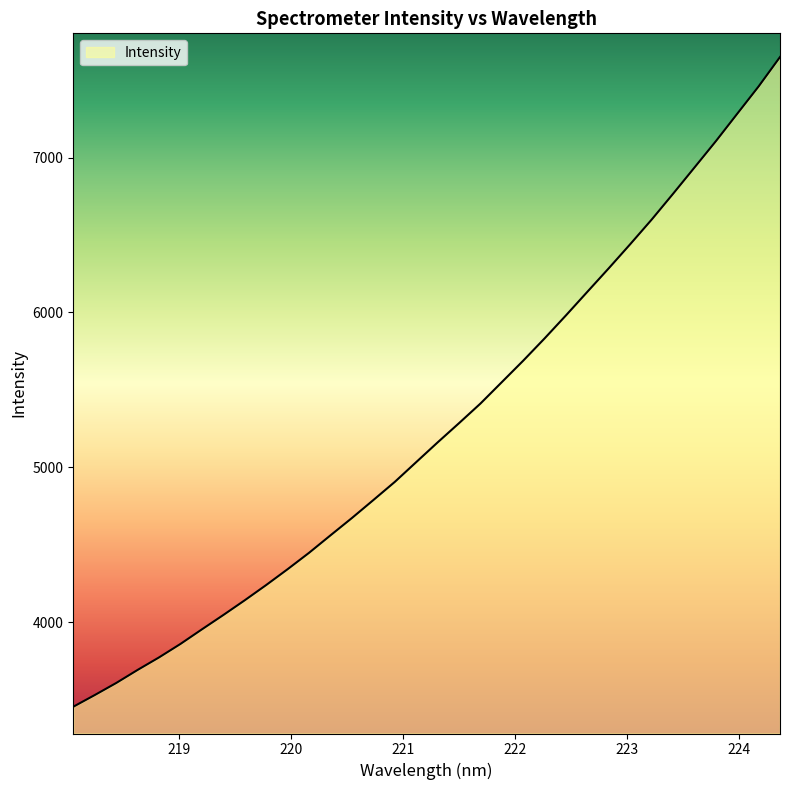

What is the smallest value displayed?

3454.6